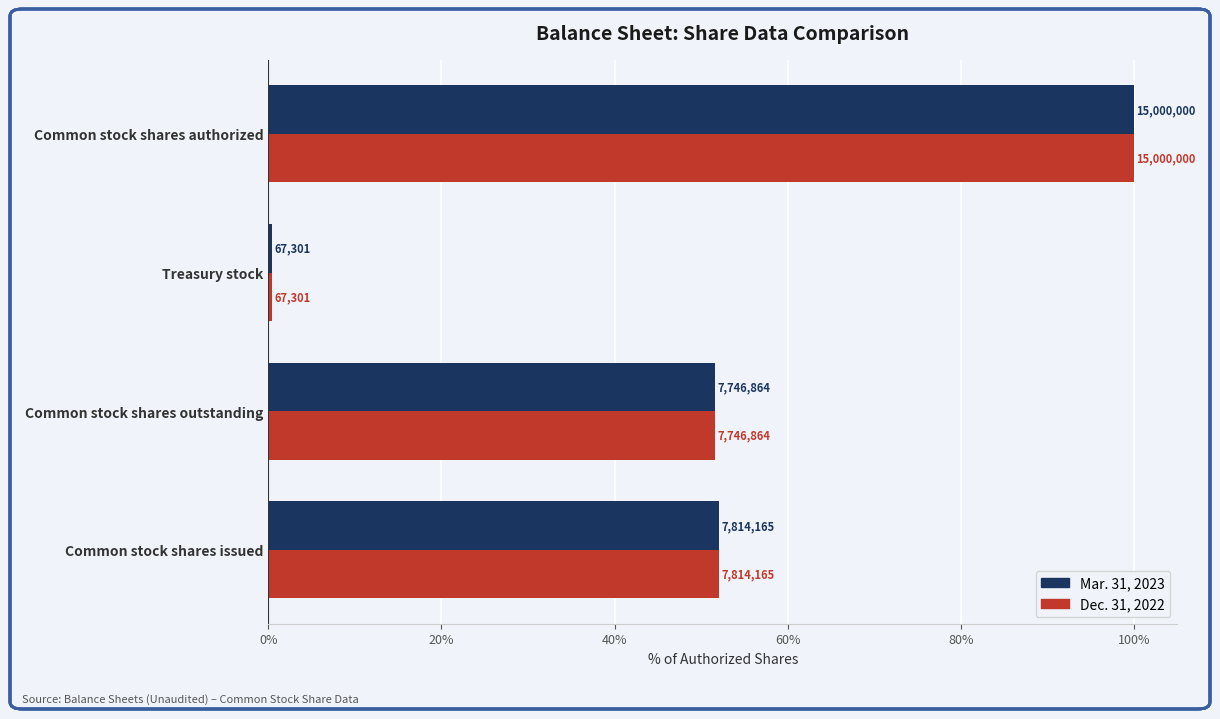

What are all the series names shown in the legend?

Mar. 31, 2023, Dec. 31, 2022